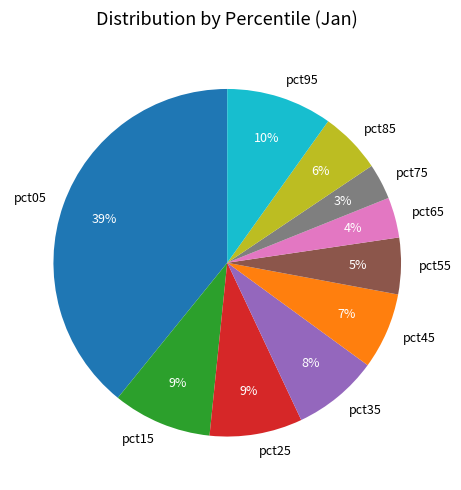

Is it true that pct85 is 6% of the pie?

True